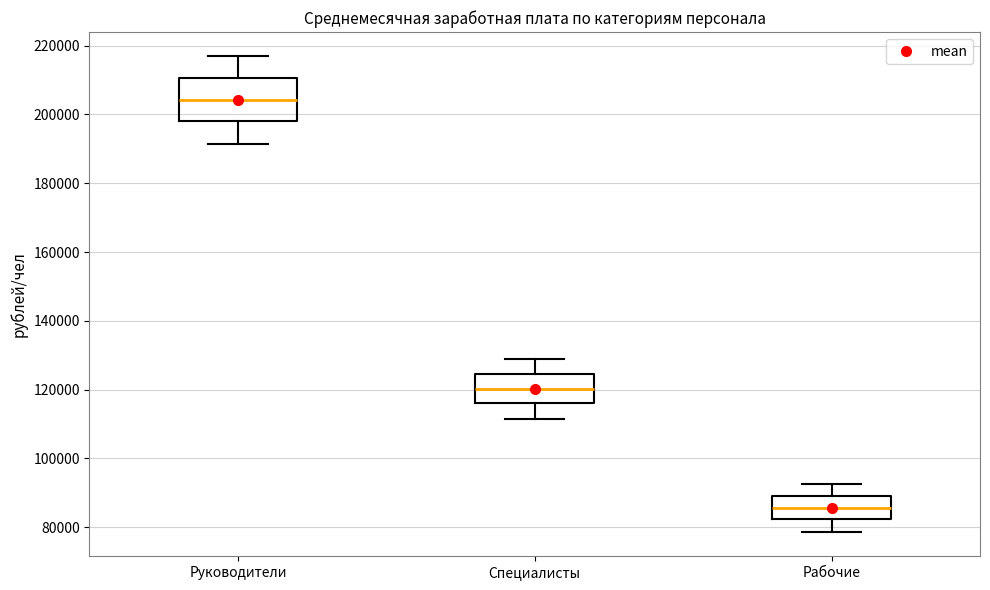

Reading left to right, transcribe this box plot: for each box, give where its median line is, the range the box spans, and where its two whiskers end, as read against the y-axis. The values are not printed on the chart, so give them approximately, as read against the axis.

Руководители: median 204000, box 198000 to 210000, whiskers 192000 to 218000
Специалисты: median 120000, box 116000 to 124000, whiskers 112000 to 128000
Рабочие: median 86000, box 82000 to 90000, whiskers 78000 to 92000